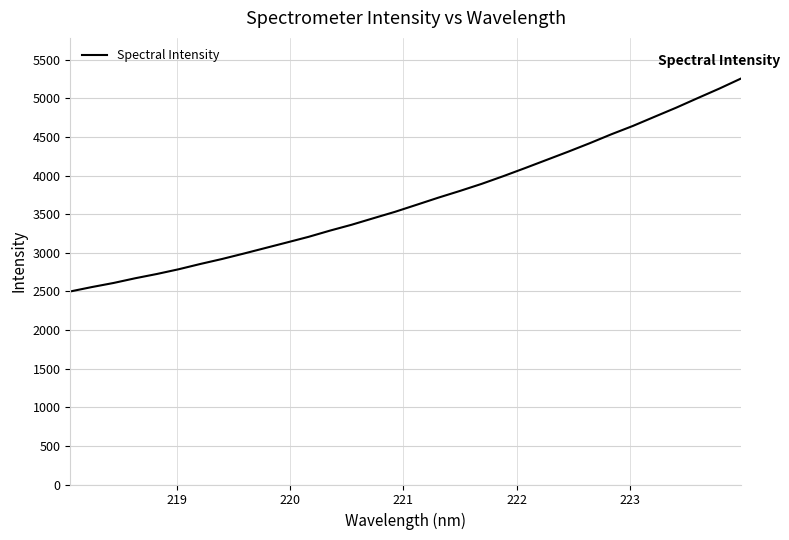

What is the maximum value shown in the chart?

5257.6